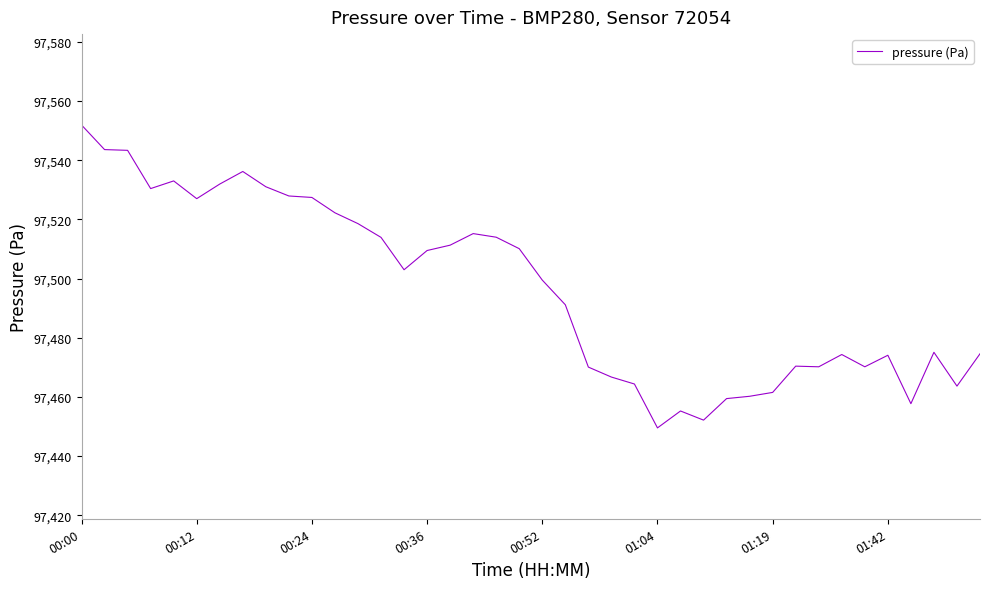

What is the smallest value displayed?

97449.5